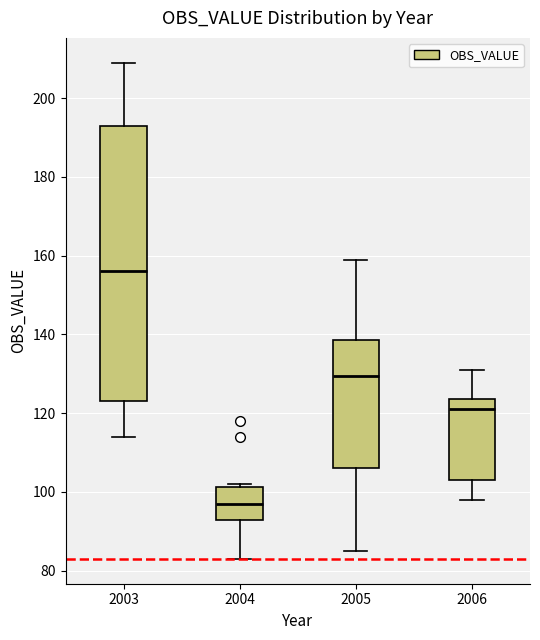

Which box is the tallest, from its lower edge to its upper edge?

2003